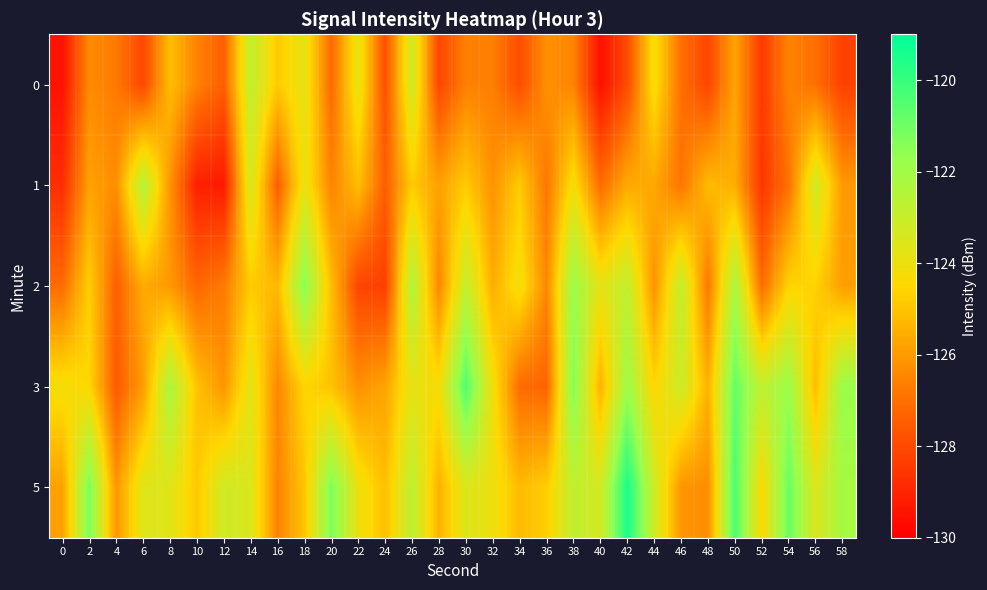

At which category does the chart reach its minimum across all series?

40